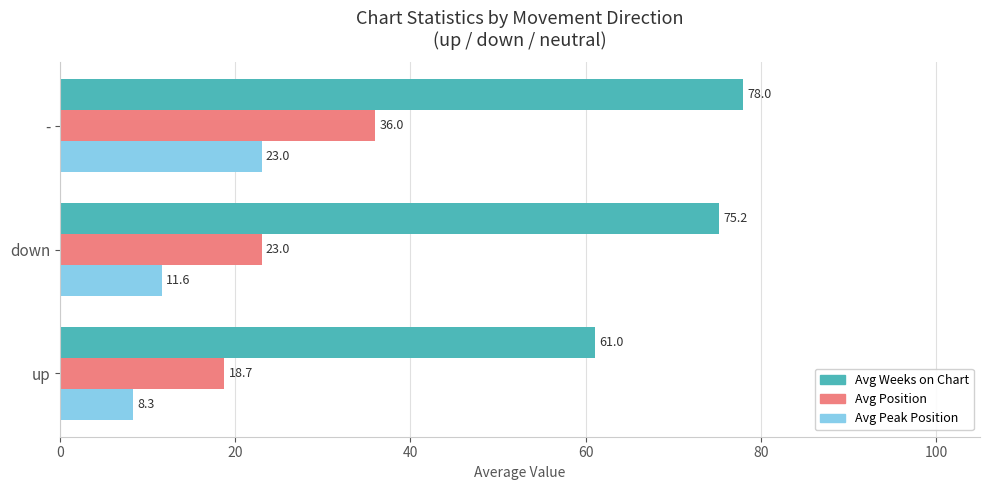

How many data points does each series have?

3